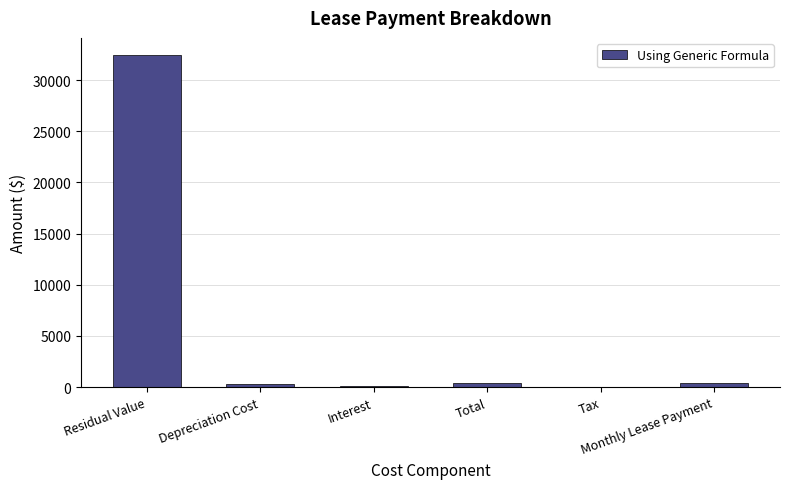

What is the change in value from Residual Value to Depreciation Cost?

-32152.8